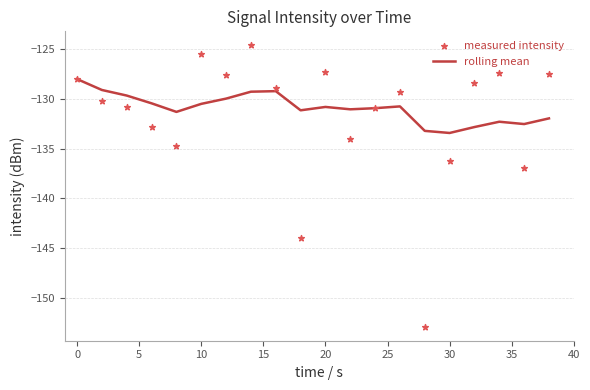

Which series contains the highest Y value?

measured intensity